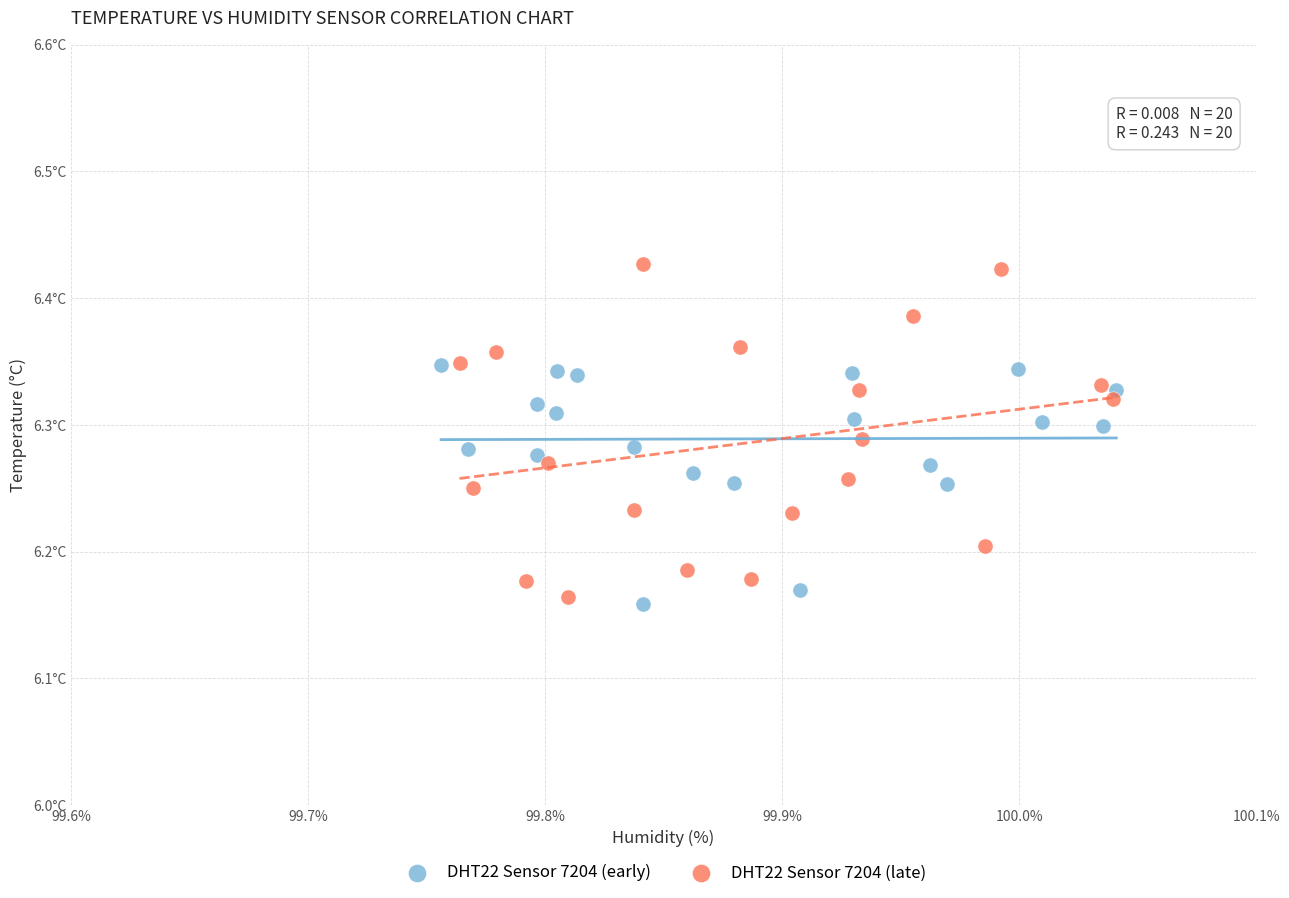

What are all the series names shown in the legend?

DHT22 Sensor 7204 (early), DHT22 Sensor 7204 (late)